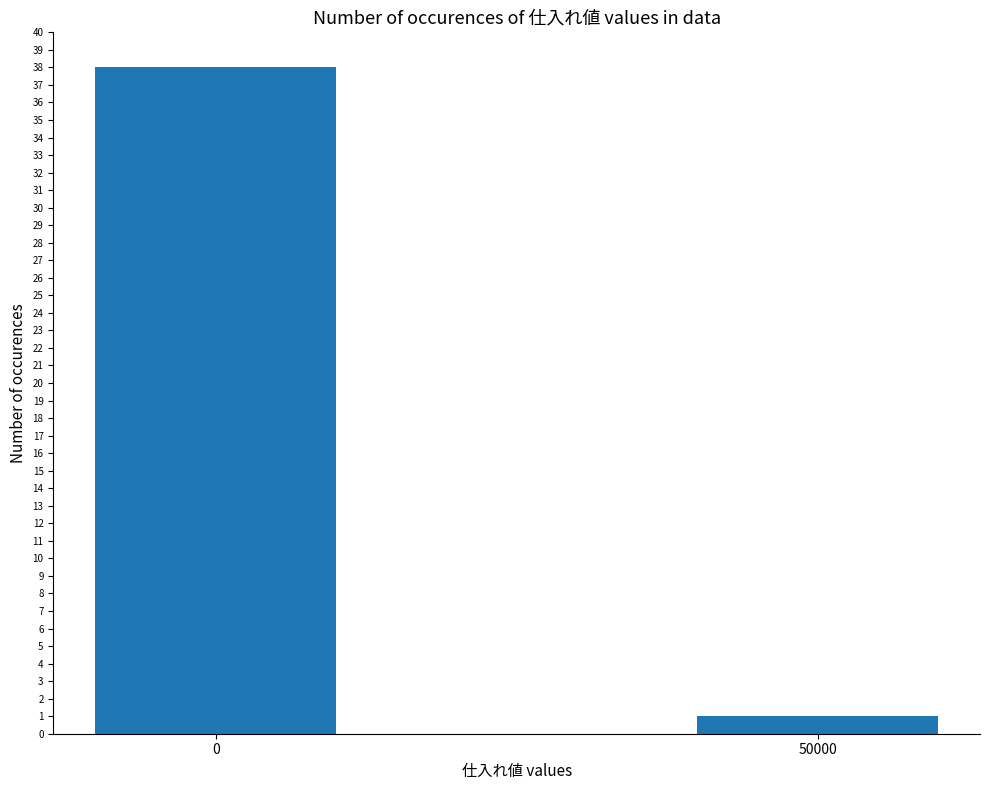

Rank the categories by value from highest to lowest.

0, 50000